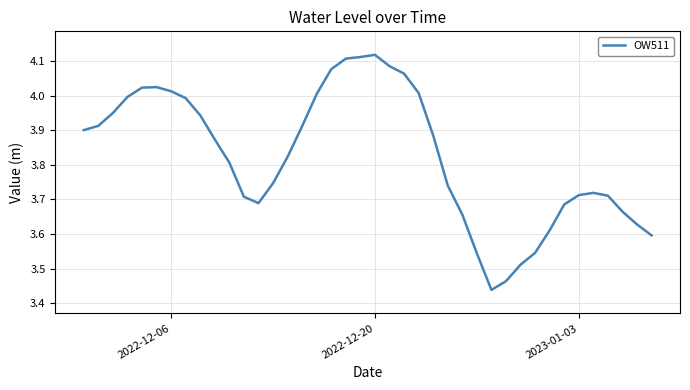

What is the difference between the maximum and minimum values?

0.7